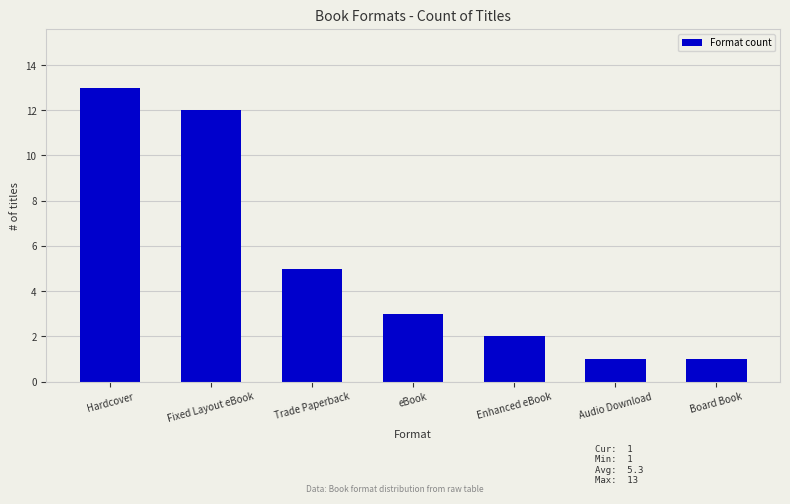

True or false: the data shows 12 at Fixed Layout eBook.

True